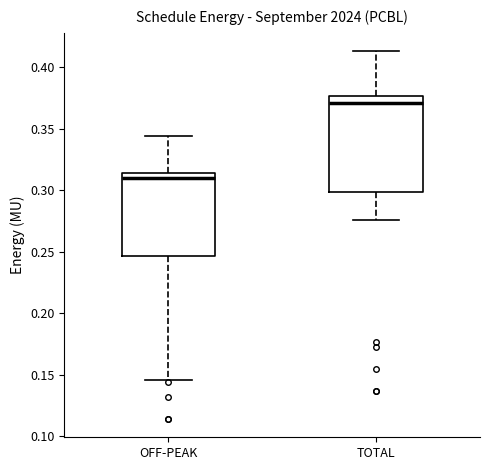

Reading left to right, read every box against the y-axis: the position of its median line, the range the box covers, and the ends of its whiskers. The values are not printed on the chart, so give them approximately, as read against the axis.

OFF-PEAK: median 0.310, box 0.245 to 0.315, whiskers 0.145 to 0.345
TOTAL: median 0.370, box 0.300 to 0.375, whiskers 0.275 to 0.415